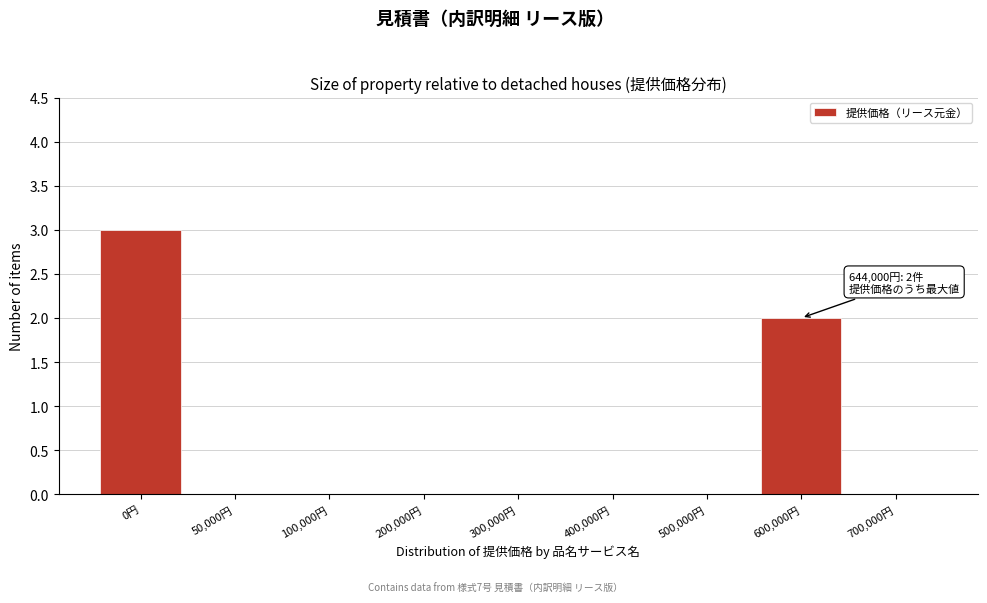

Reading right to left, what are all the values shown in this chart?

700,000円=0	600,000円=2	500,000円=0	400,000円=0	300,000円=0	200,000円=0	100,000円=0	50,000円=0	0円=3